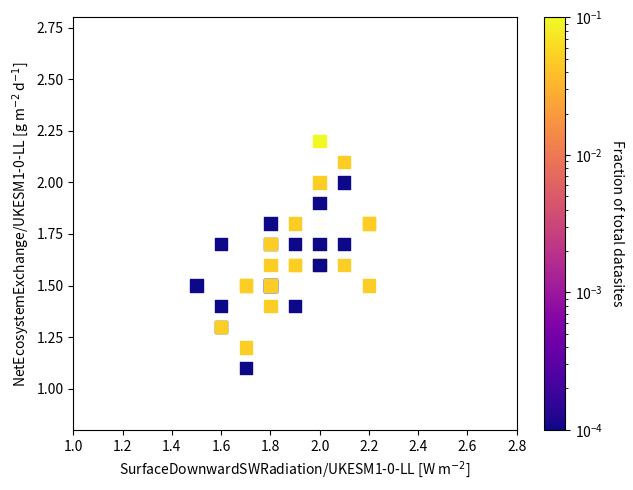

What Y value in the scatter plot is closest to 1?

1.1